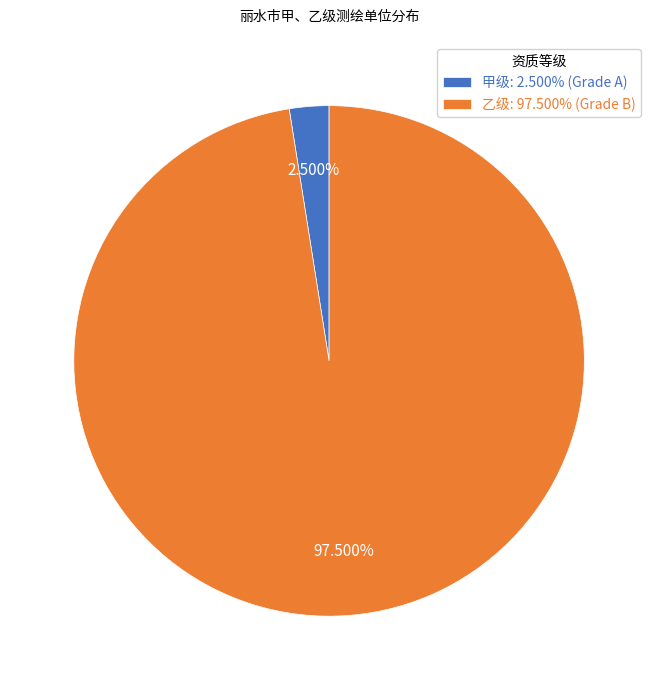

How many segments does this pie chart have?

2